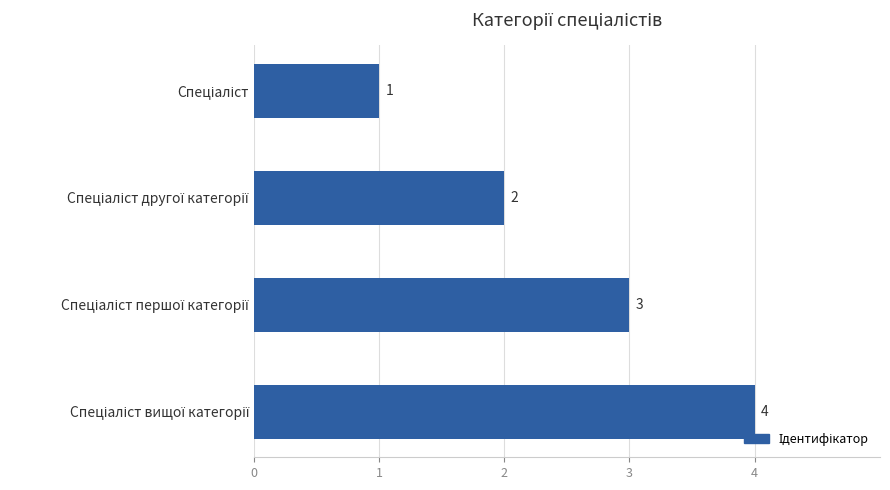

Does the chart contain any negative values?

No